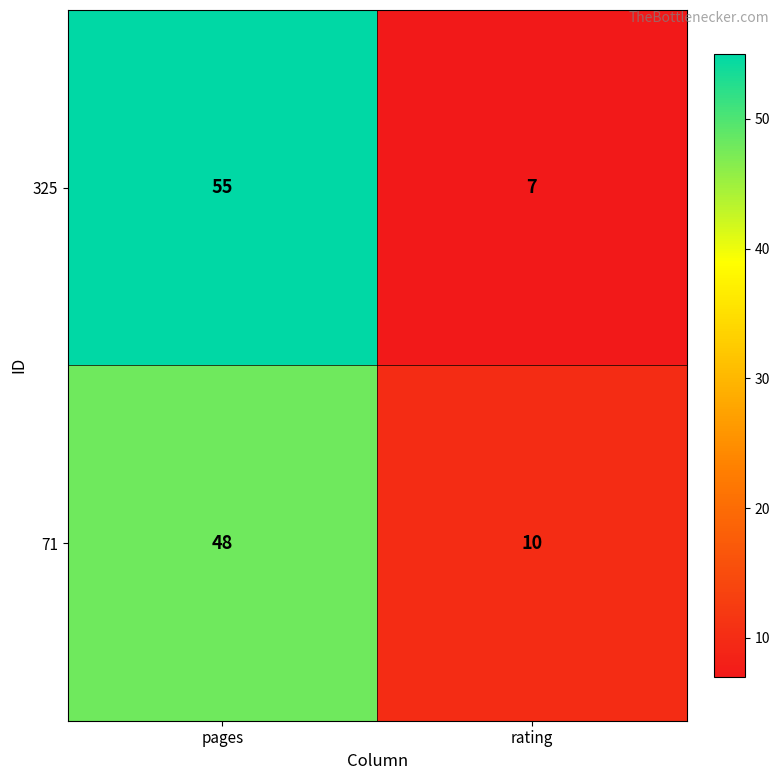

Which series has the largest range (max minus min)?

325